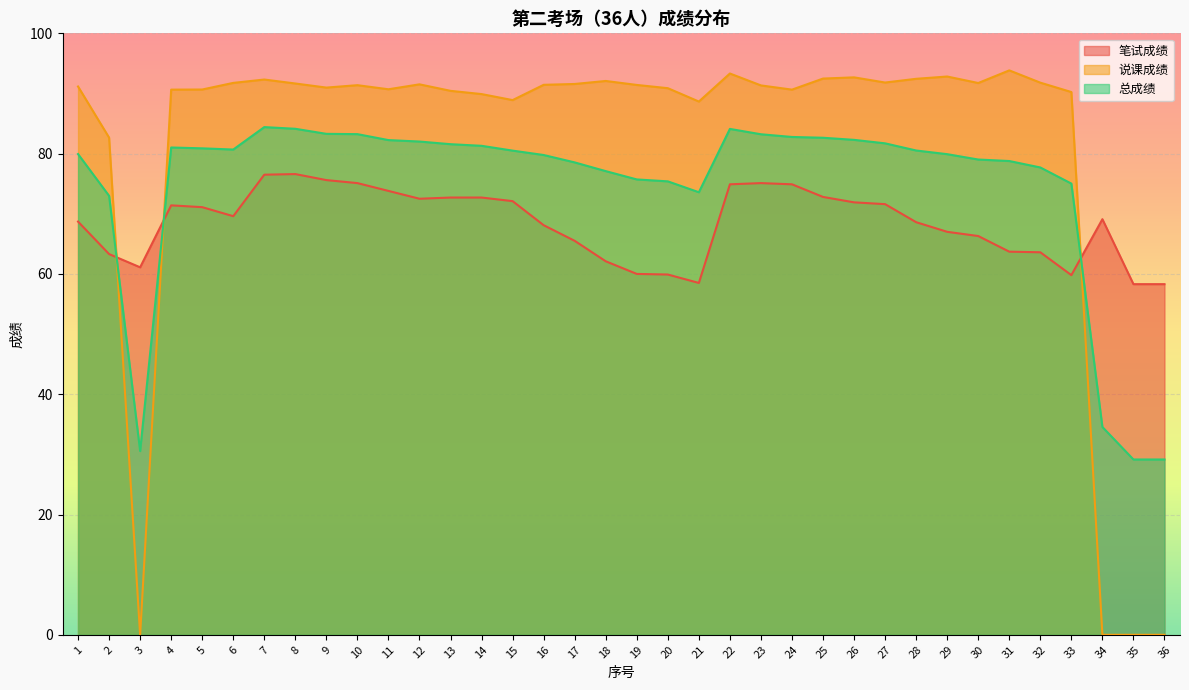

Between 11 and 16, which series saw the biggest shift?

笔试成绩